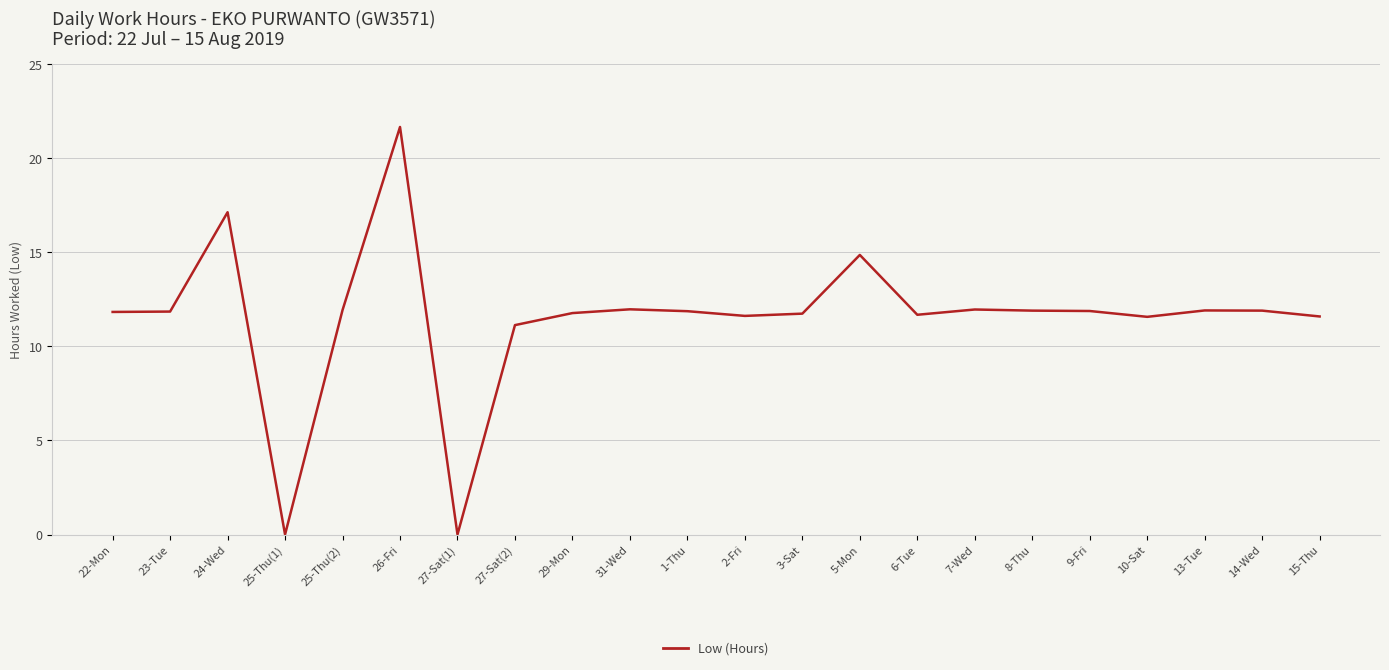

What is the maximum value shown in the chart?

21.7